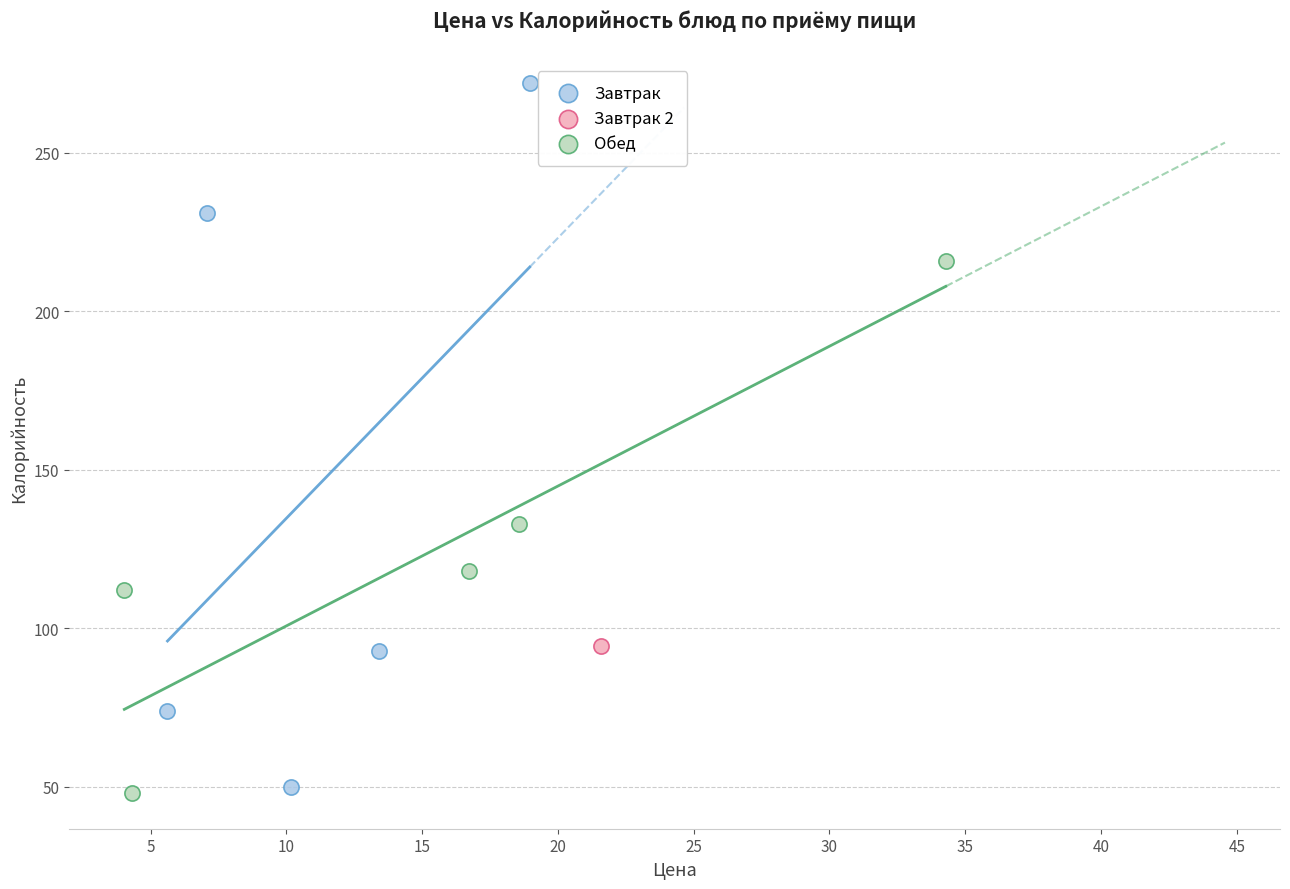

What are all the series names shown in the legend?

Завтрак, Завтрак 2, Обед